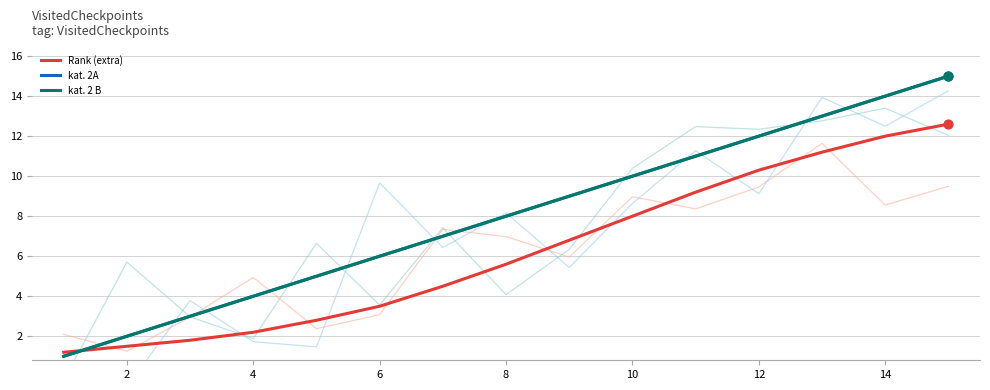

At how many categories does at least one series exceed 1?

15